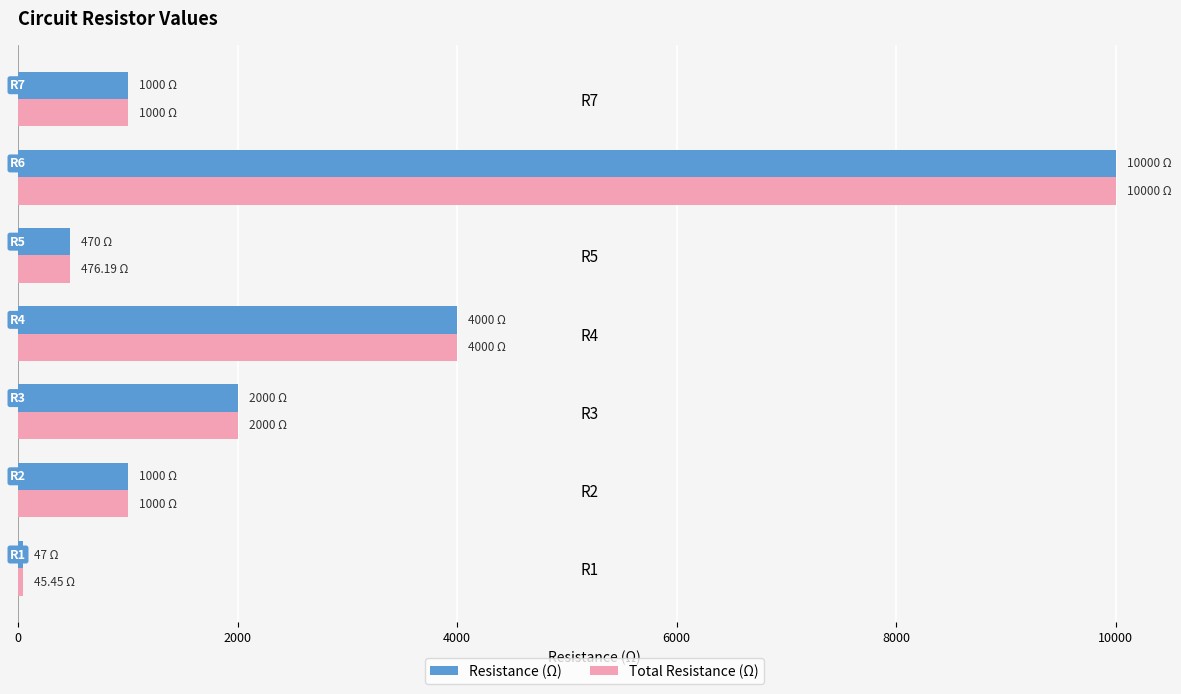

What is the maximum value for Total Resistance (Ω)?

10000.0